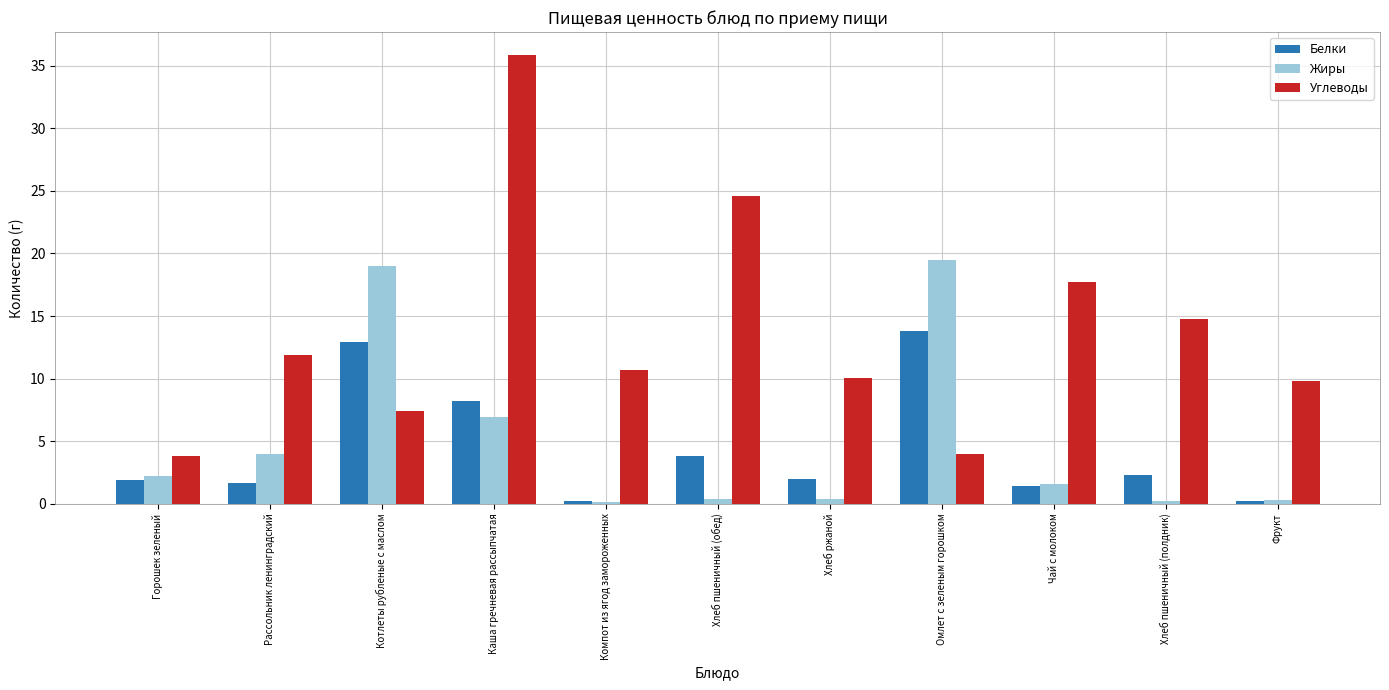

Is the value of Углеводы at Рассольник ленинградский greater than the value of Жиры at Котлеты рубленые с маслом?

No